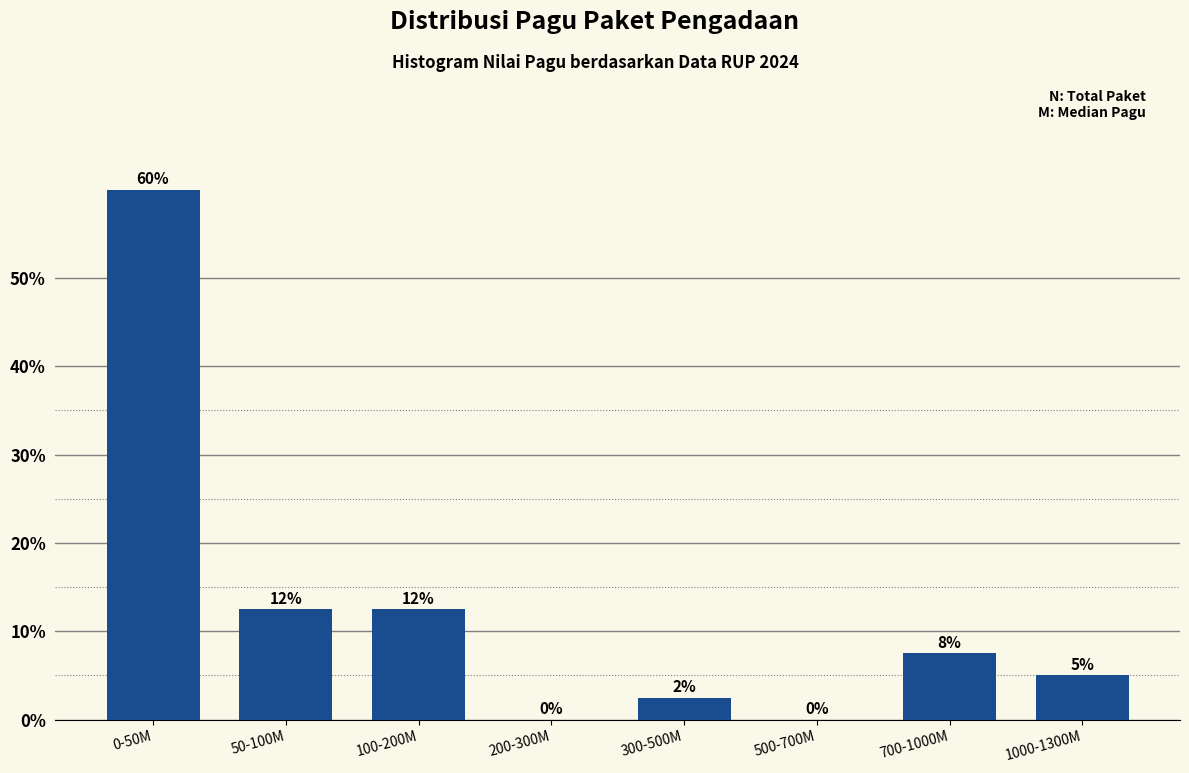

The chart shows a value of 18.7 at 50-100M. True or false?

False